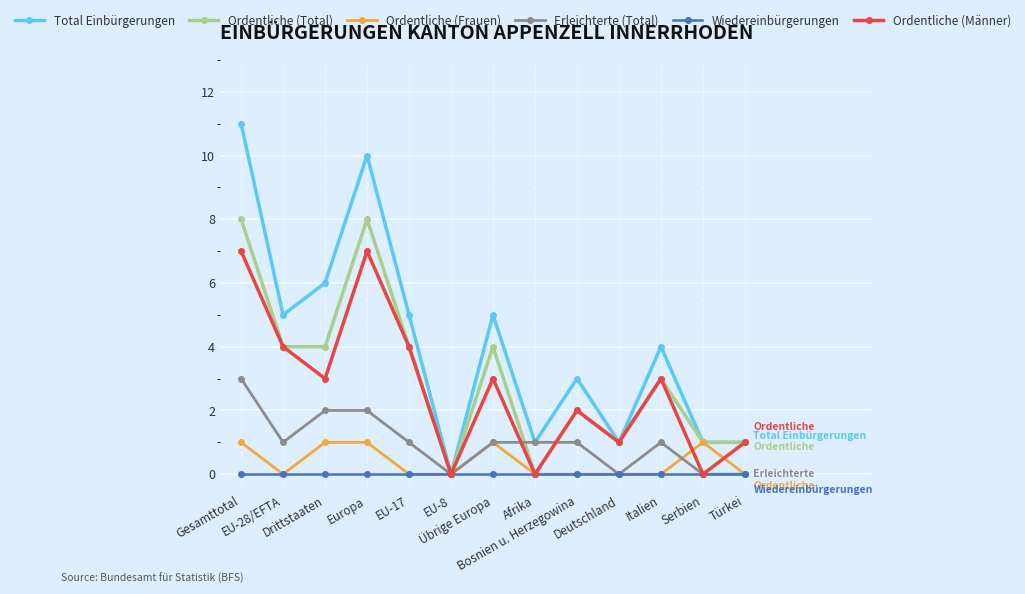

How many interior local valleys does the Ordentliche (Männer) series have?

5